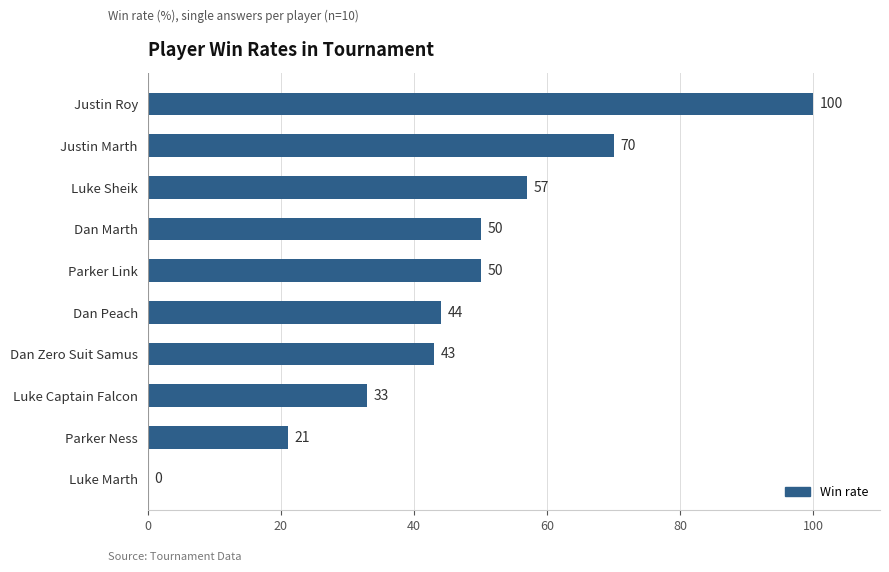

The value at Dan Marth is 85. True or false?

False